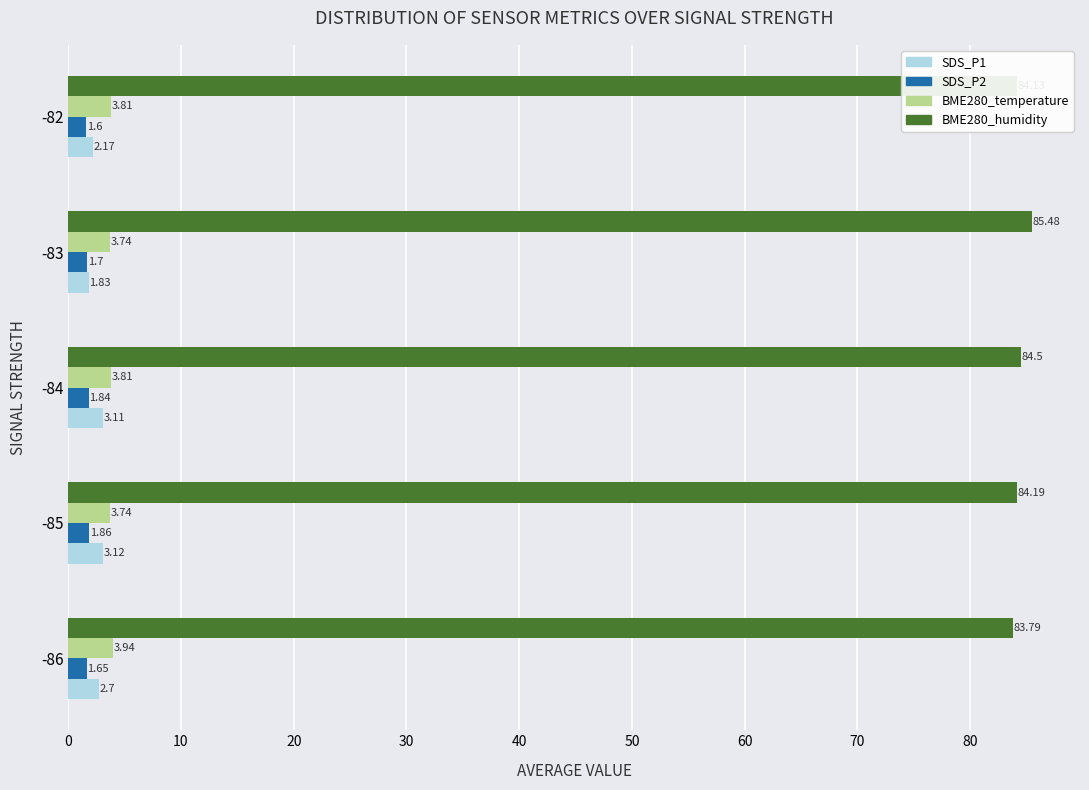

What is the total value across all series at -82?

91.7